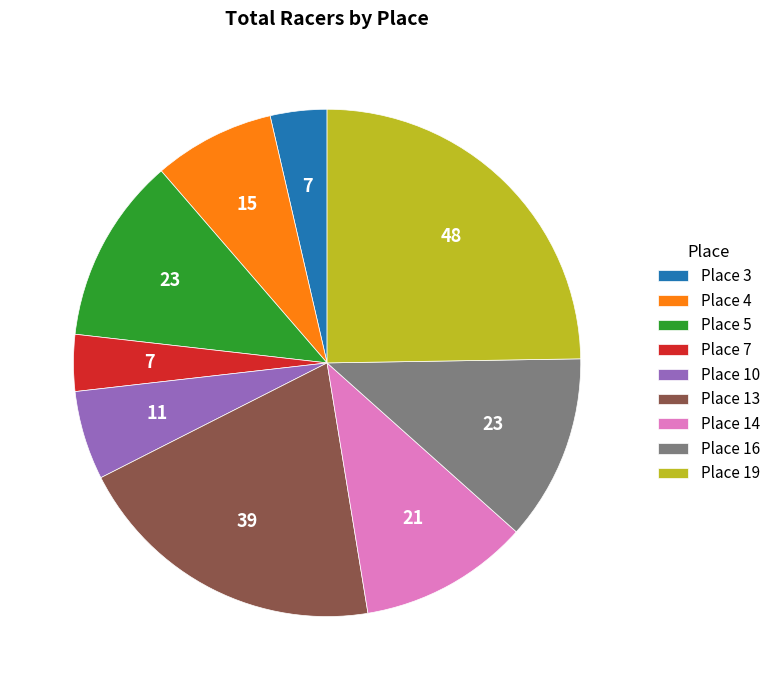

Which has a higher value, Place 14 or Place 13?

Place 13